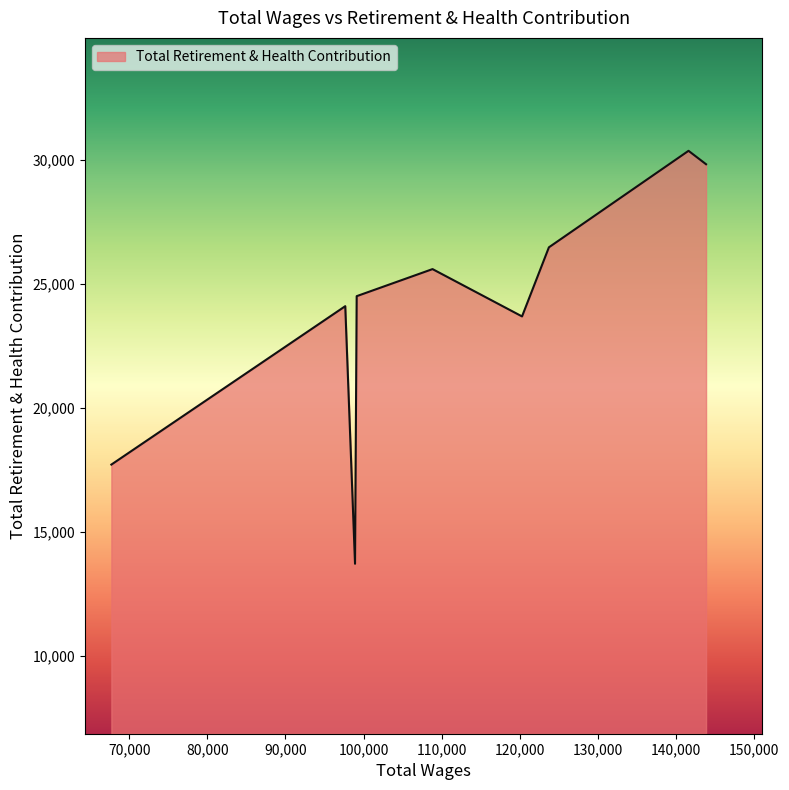

What is the difference between the maximum and minimum values?

16650